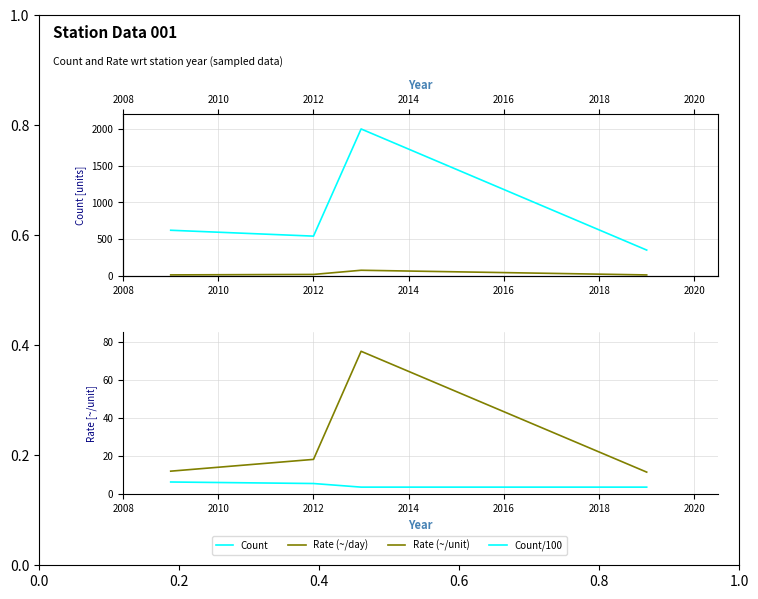

At how many categories does at least one series exceed 1504?

1